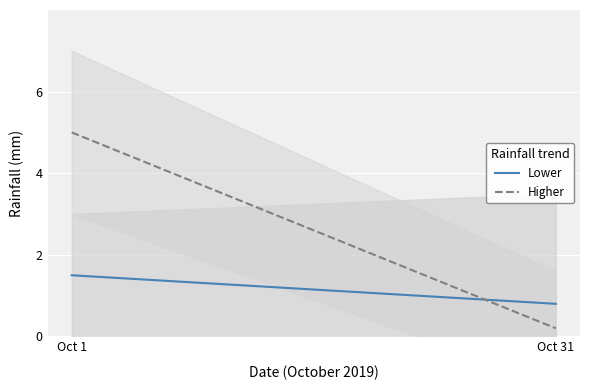

Where does the Lower series first go above 1?

Oct 1